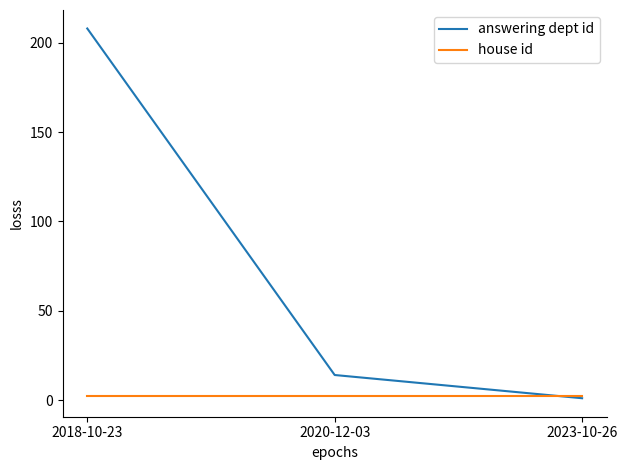

Which series has the widest spread of values?

answering dept id